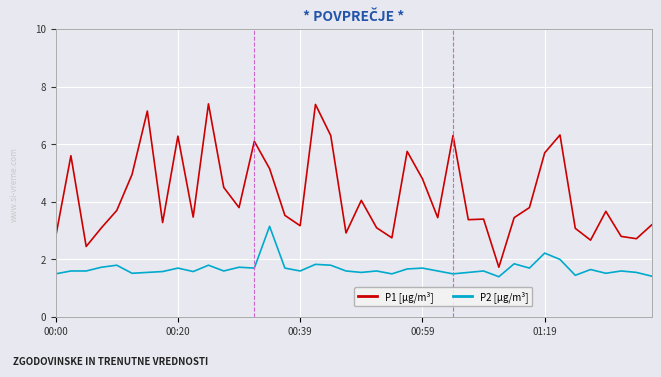

What is the sum of all P1 [µg/m³] values?

169.1